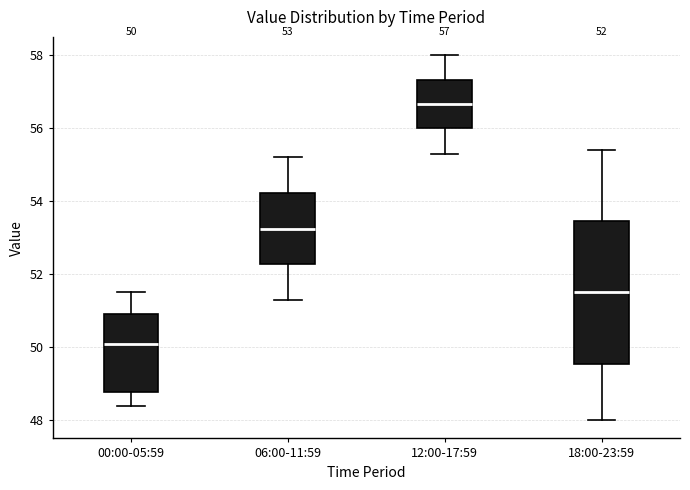

Which box has the highest median line?

12:00-17:59